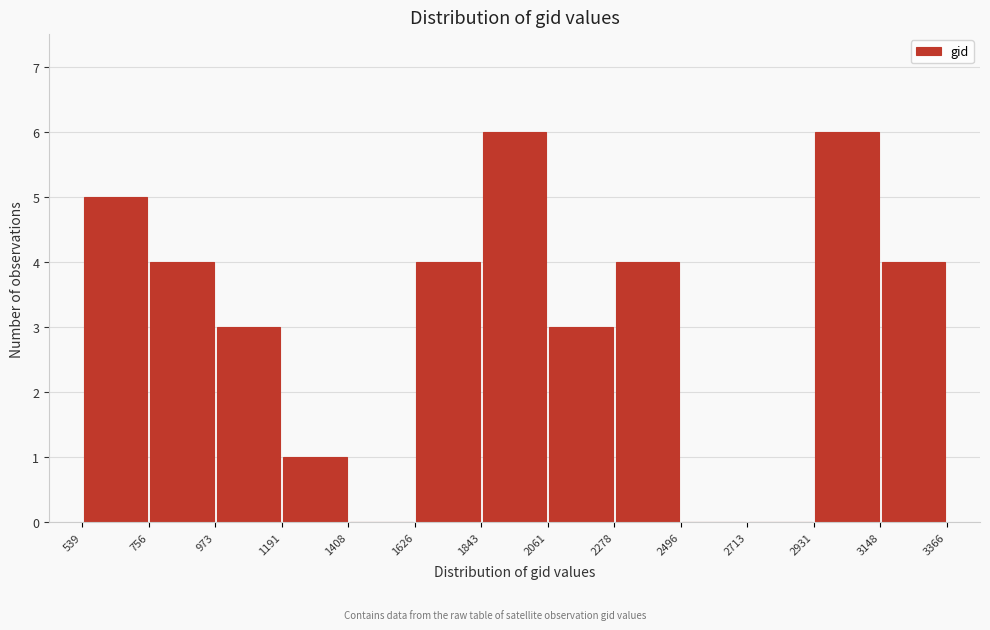

Reading left to right, list every bar in this chart as the range it spans on the x-axis followed by its height. The values are not printed on the chart, so give them approximately, as read against the axis.

539 to 756: 5
756 to 973: 4
973 to 1191: 3
1191 to 1408: 1
1408 to 1626: 0
1626 to 1843: 4
1843 to 2061: 6
2061 to 2278: 3
2278 to 2496: 4
2496 to 2713: 0
2713 to 2931: 0
2931 to 3148: 6
3148 to 3366: 4